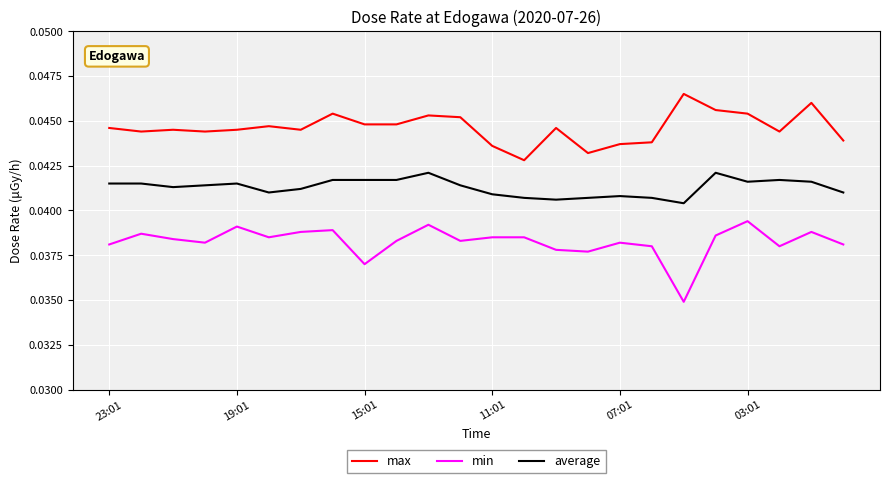

Rank the series by their maximum value, from lowest to highest.

min, average, max